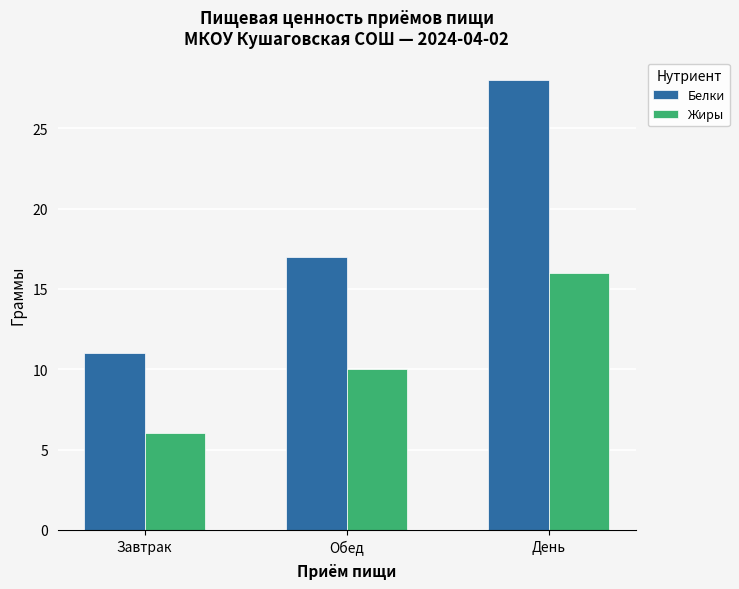

What is the maximum value shown in the chart?

28